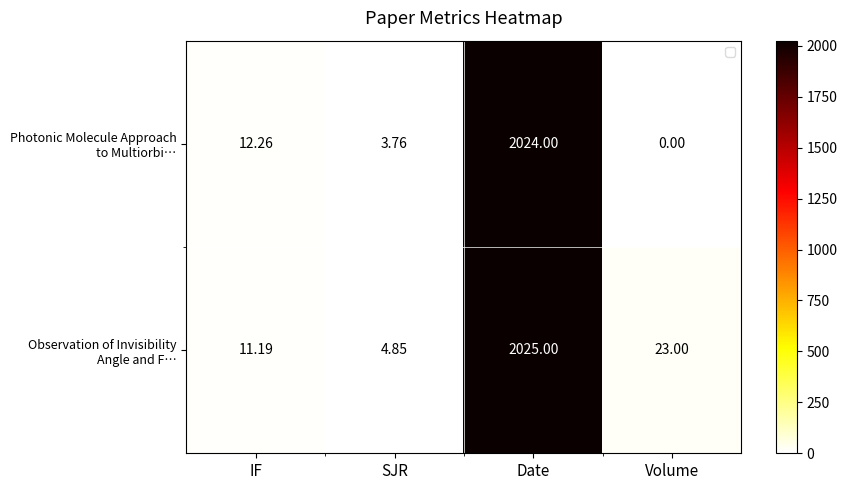

Which category has the lowest value across all series?

Volume